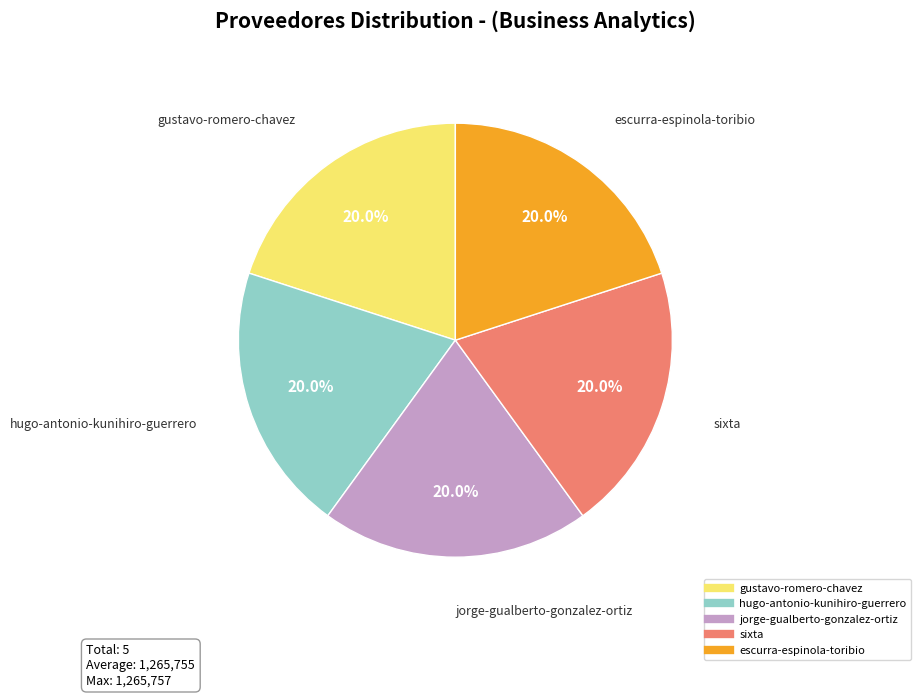

To the nearest percent, what portion does escurra-espinola-toribio represent?

20%